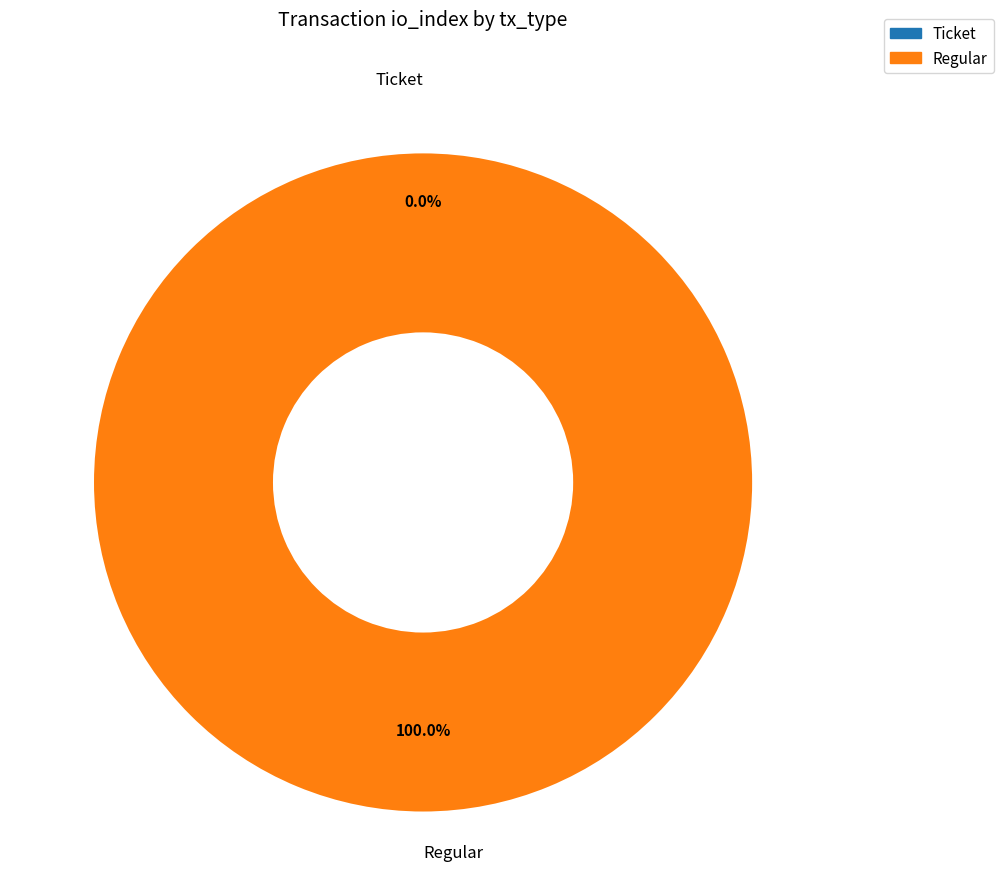

Is the sum of Ticket and Regular greater than half?

Yes